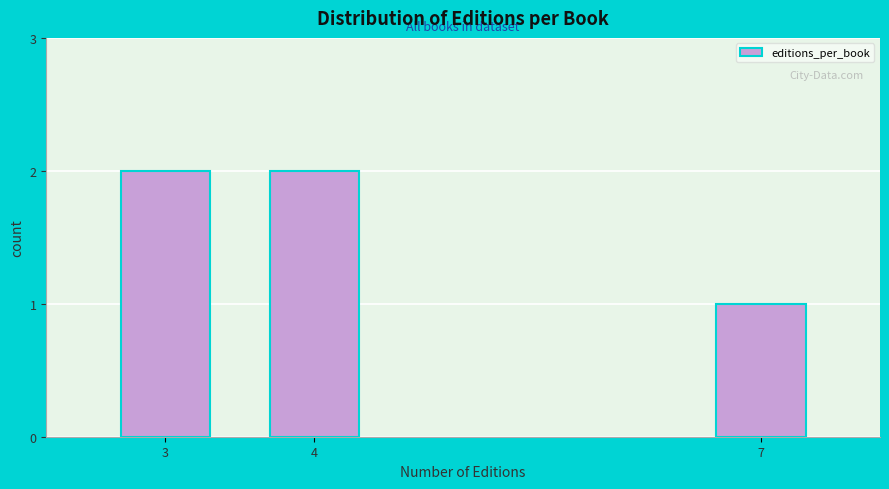

Reading left to right, what are all the values shown in this chart?

2	2	1